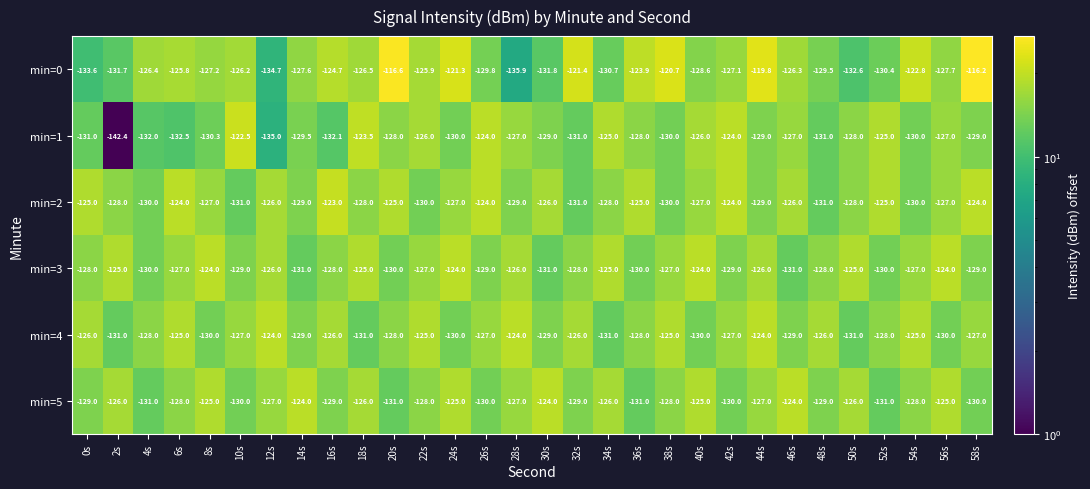

What is the total value across all series at 46s?

-763.3